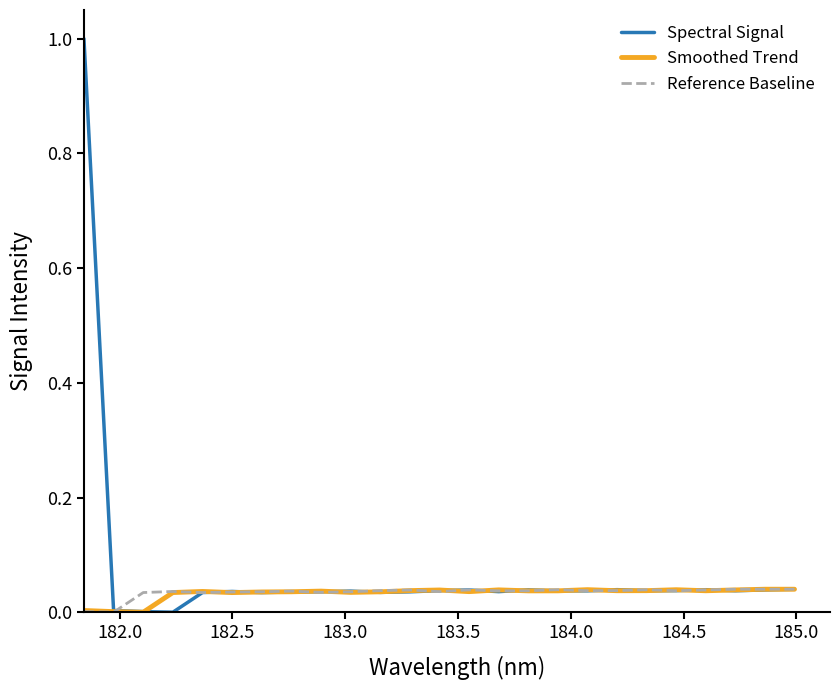

What is the greatest value displayed?

1.0